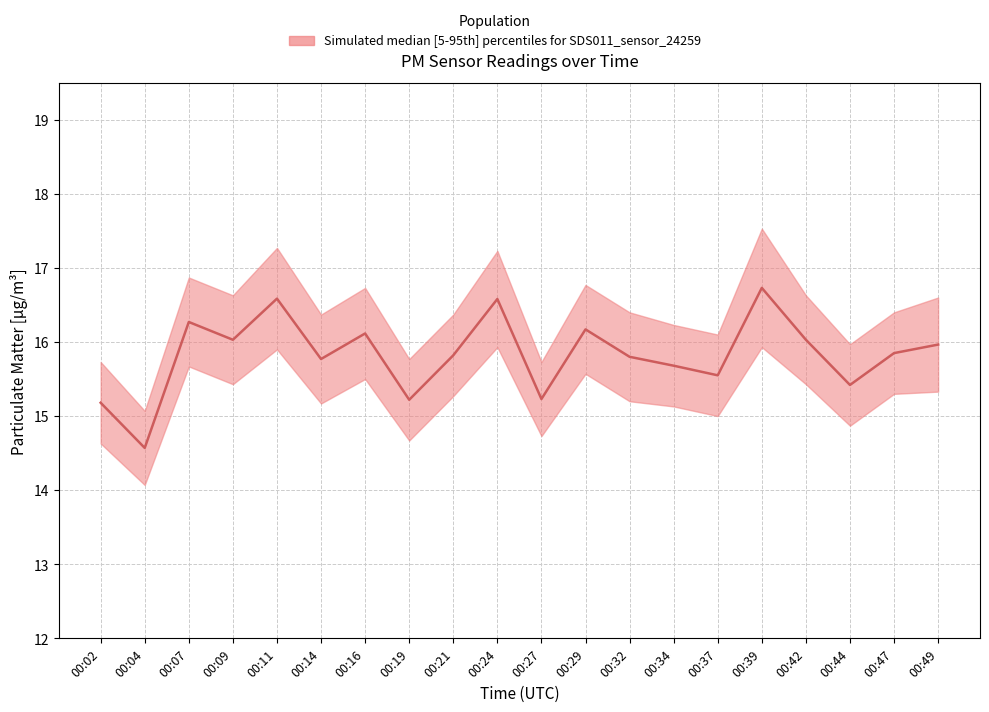

What is the value of the 17th point from the left?

16.0